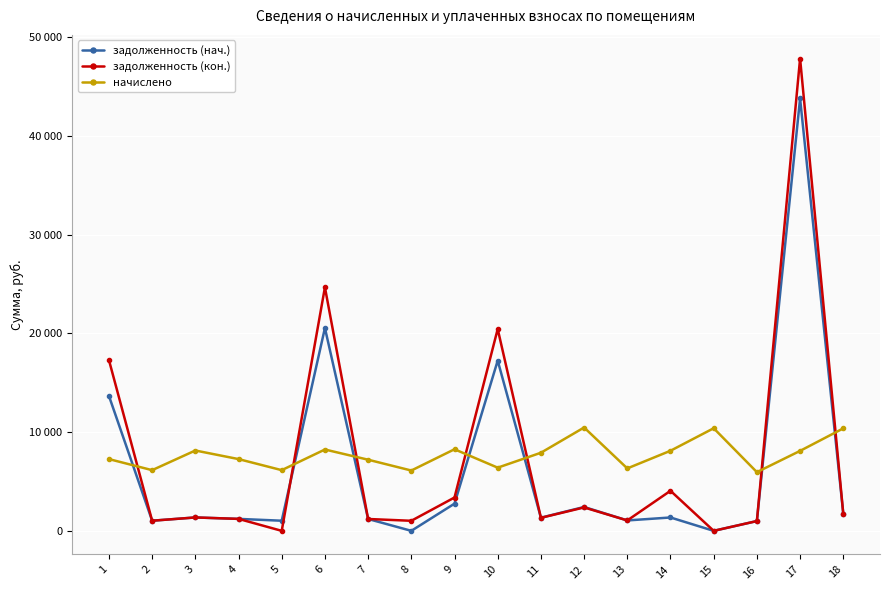

Does the chart have visible grid lines?

Yes